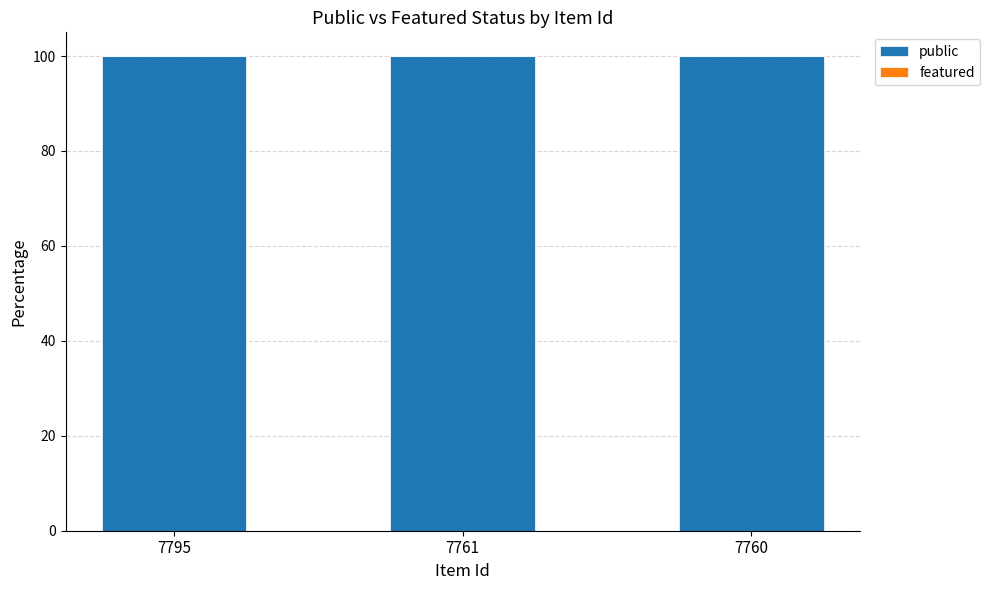

What is the value of the public bar at the 3rd from the left?

100